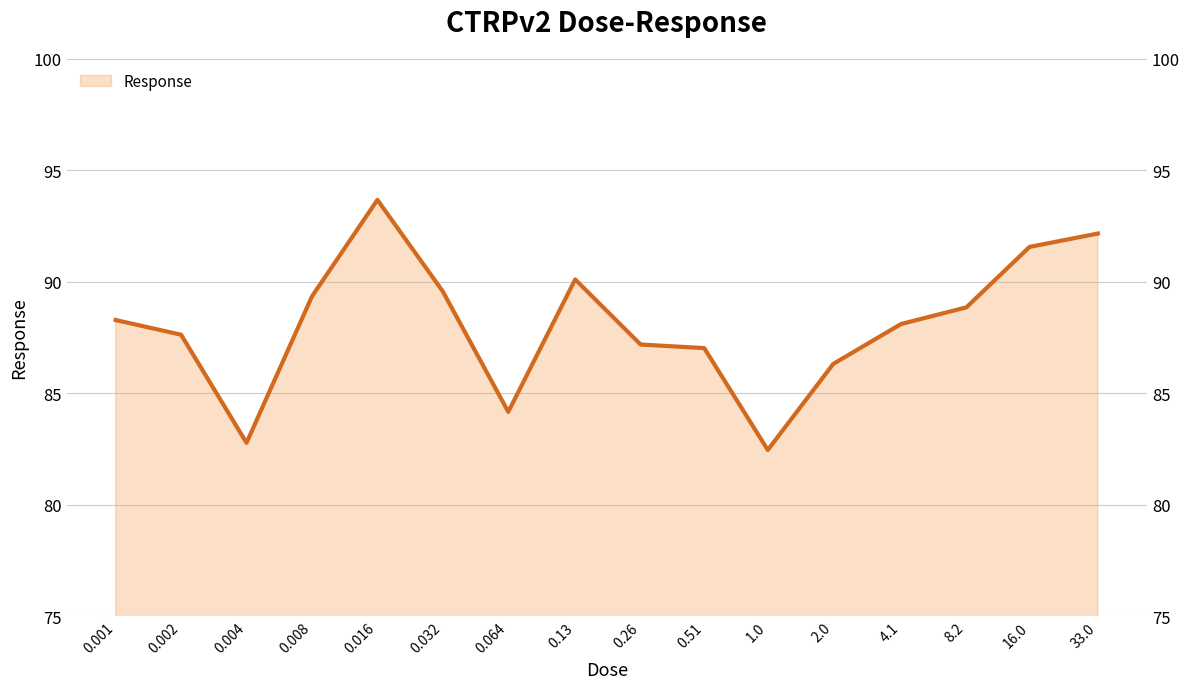

How many lines are shown in the chart?

1